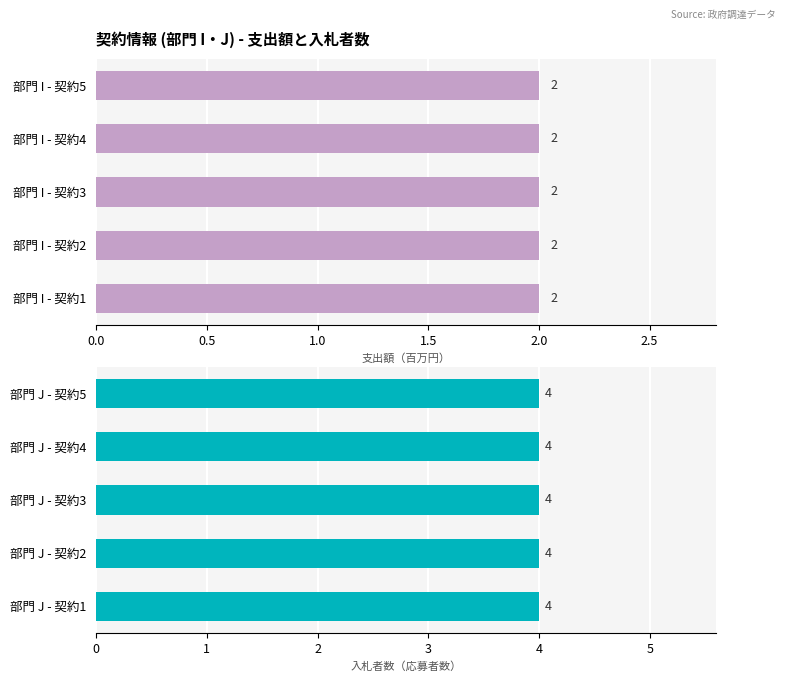

Is it true that I (支出額 百万円) equals 1 at 8?

False